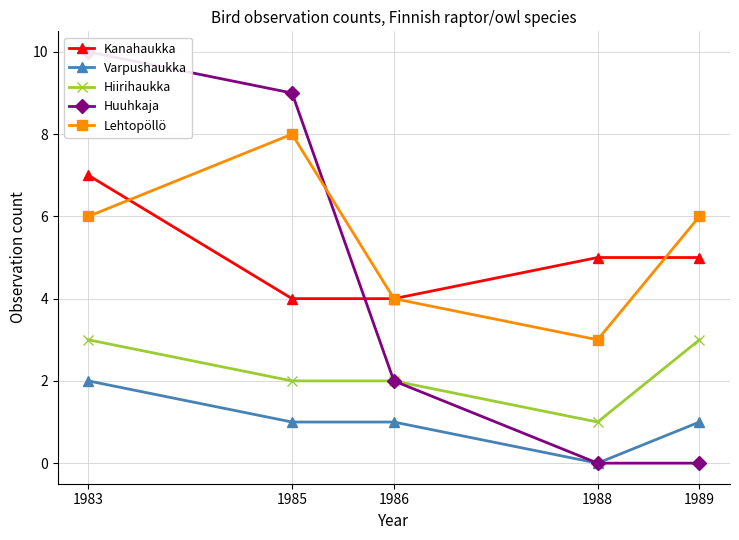

Count the Kanahaukka values in the range 4 to 5.

4